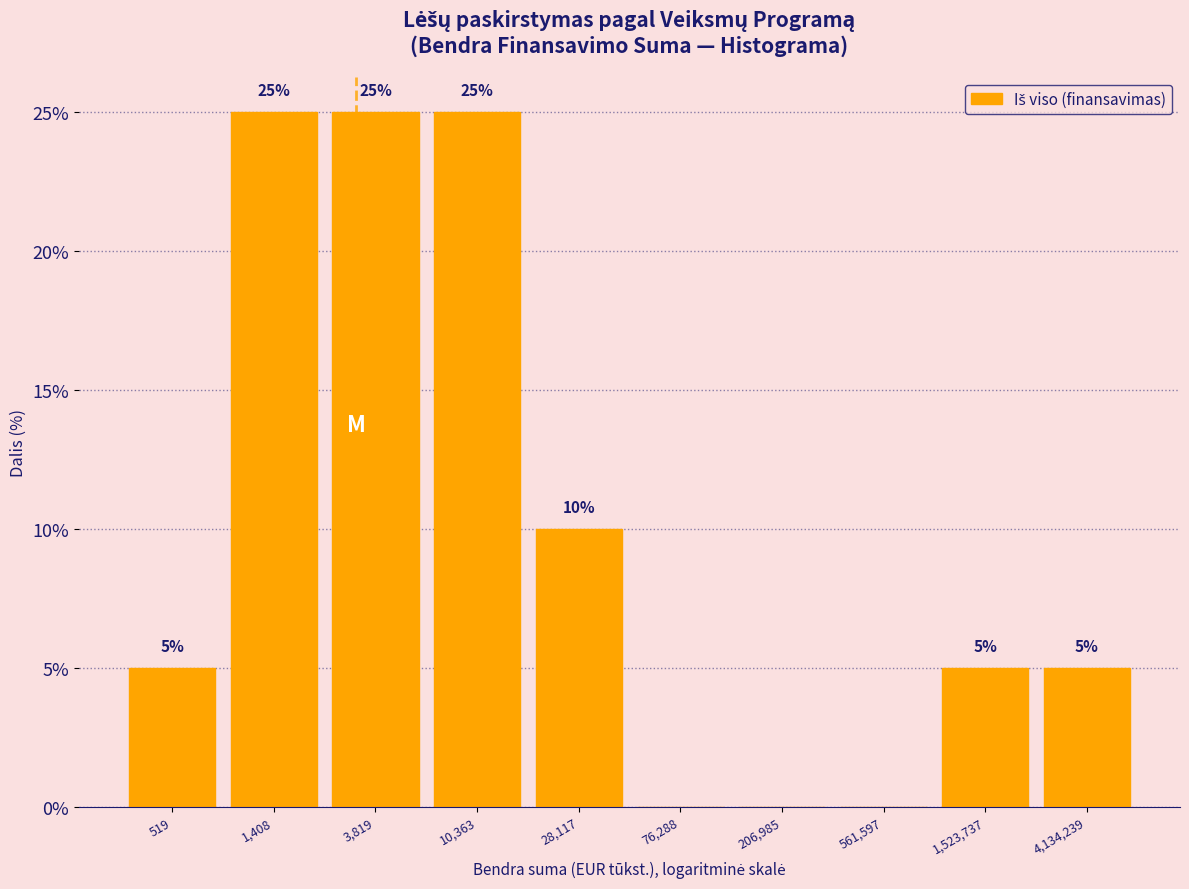

Reading left to right, list all the values displayed in this chart.

519=5	1,408=25	3,819=25	10,363=25	28,117=10	76,288=0	206,985=0	561,597=0	1,523,737=5	4,134,239=5